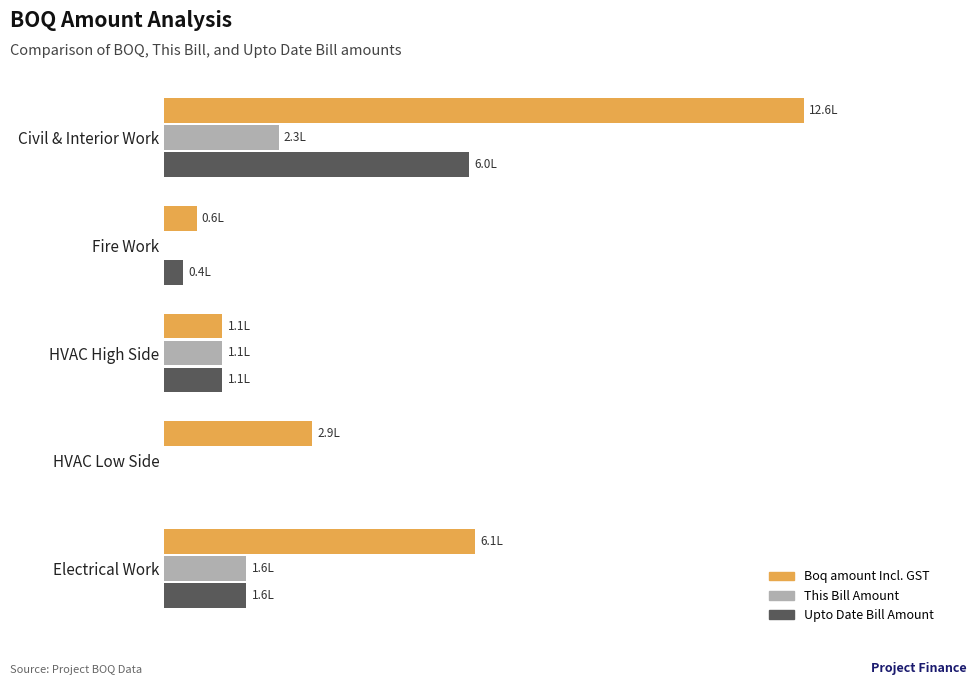

What are all the series names shown in the legend?

Boq amount Incl. GST, This Bill Amount, Upto Date Bill Amount